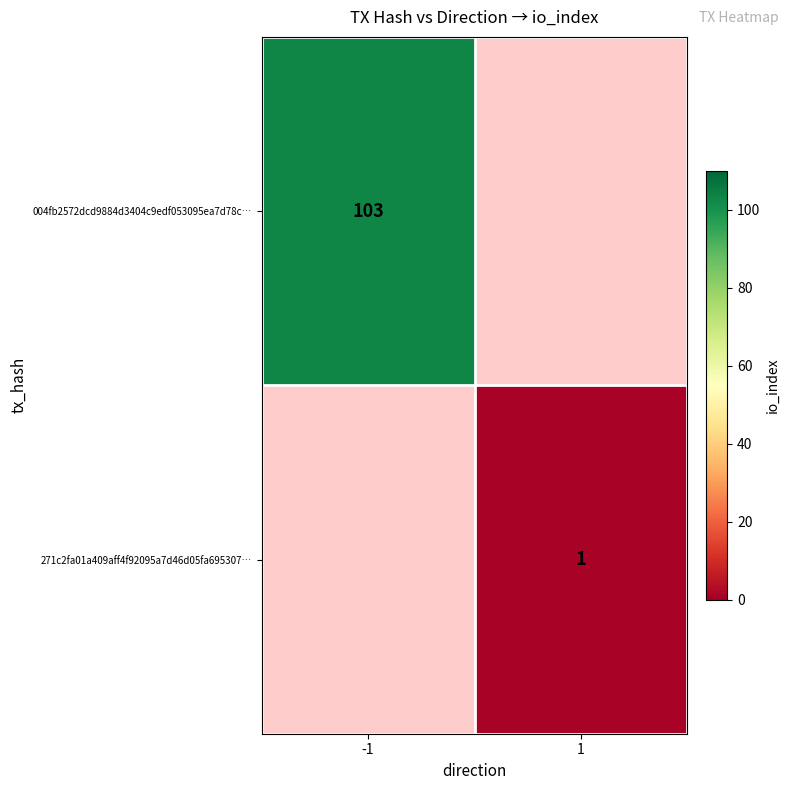

The value of 004fb2572dcd9884d3404c9edf053095ea7d78c… at -1 is 103. True or false?

True